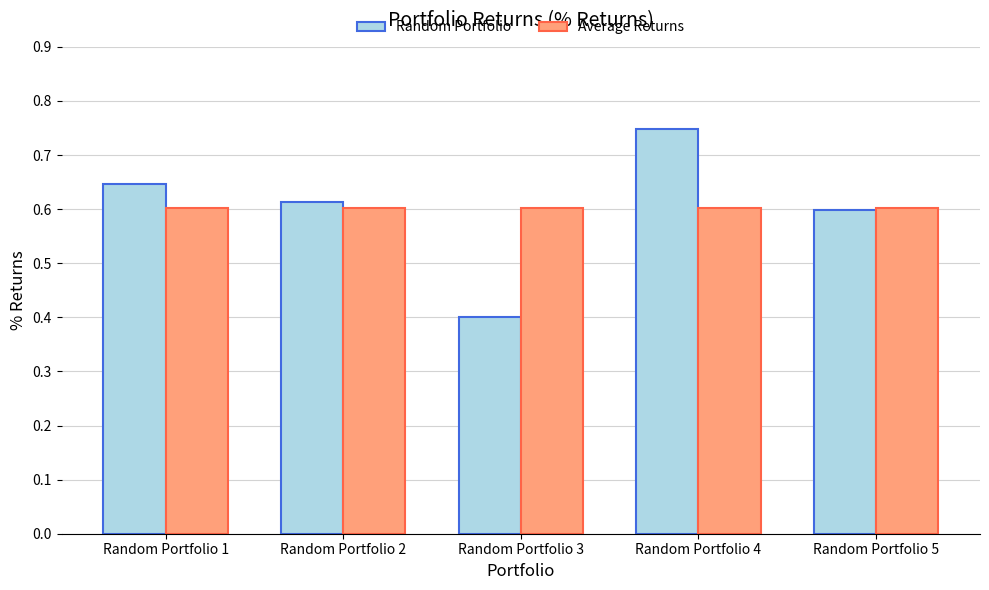

Which series changed the most between Random Portfolio 2 and Random Portfolio 4?

Random Portfolio